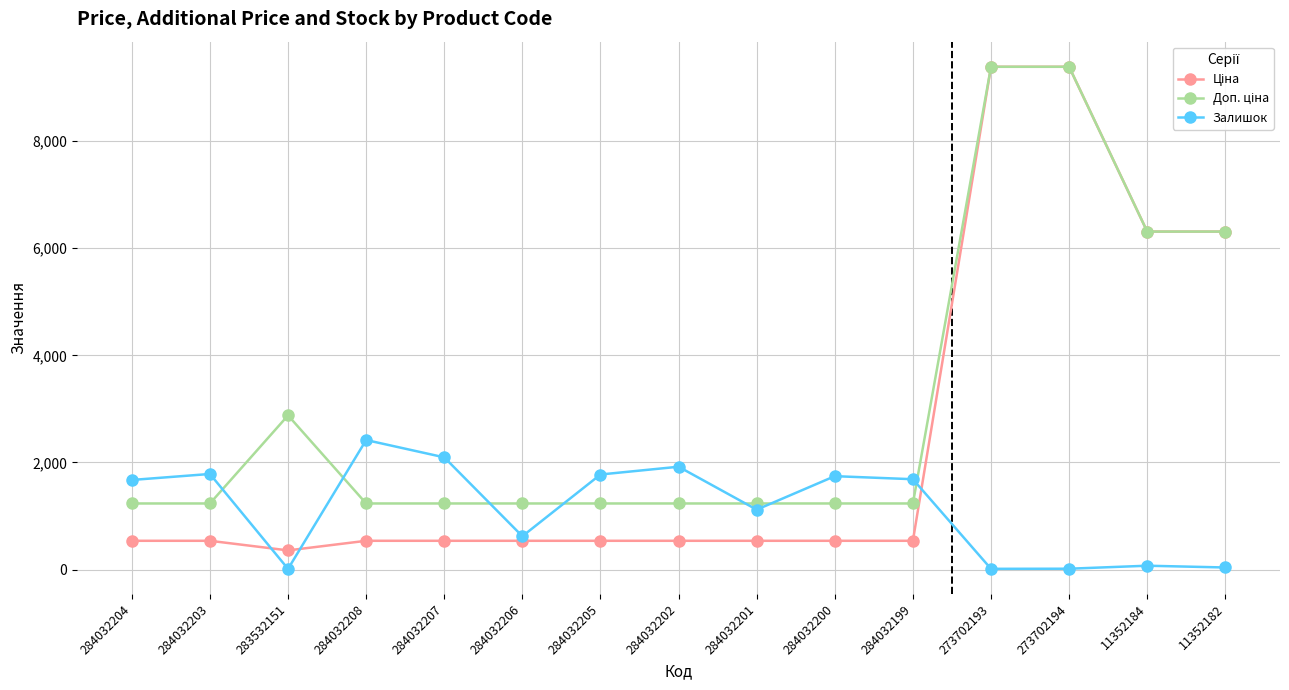

What is the spread (max minus min) of values at 284032208?

1880.0